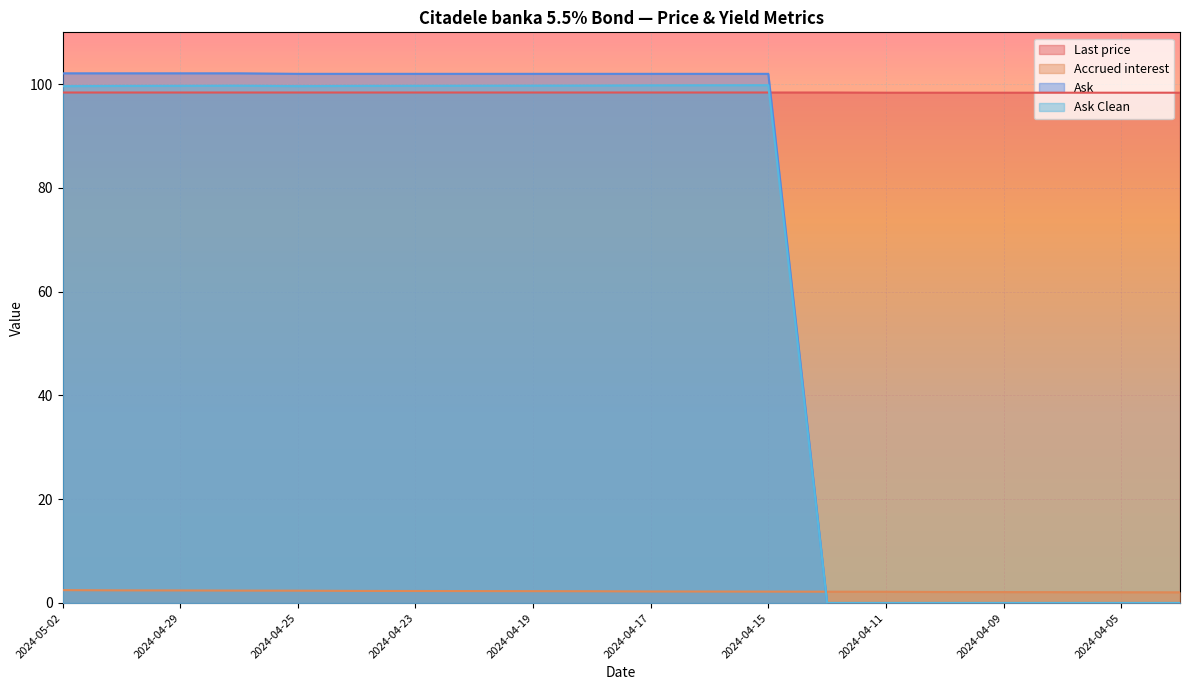

Between 2024-05-02 and 2024-04-16, which series saw the biggest shift?

Accrued interest